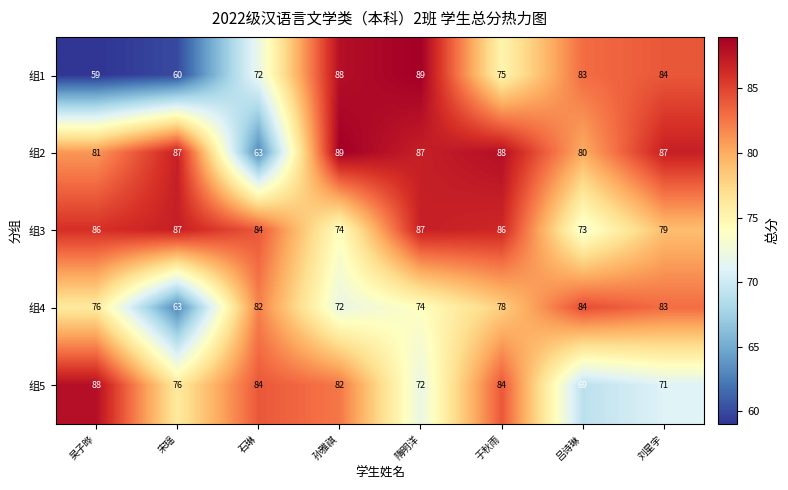

How many series are shown in this chart?

5